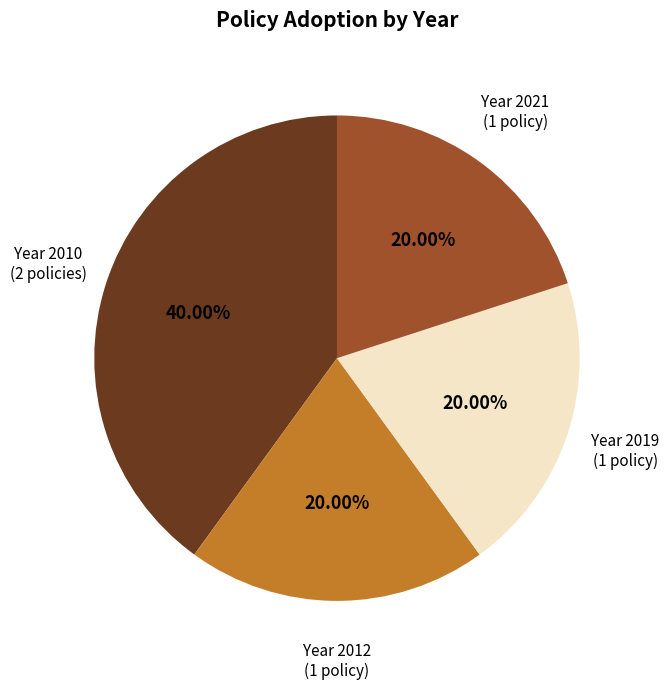

How many slices are in this pie chart?

4